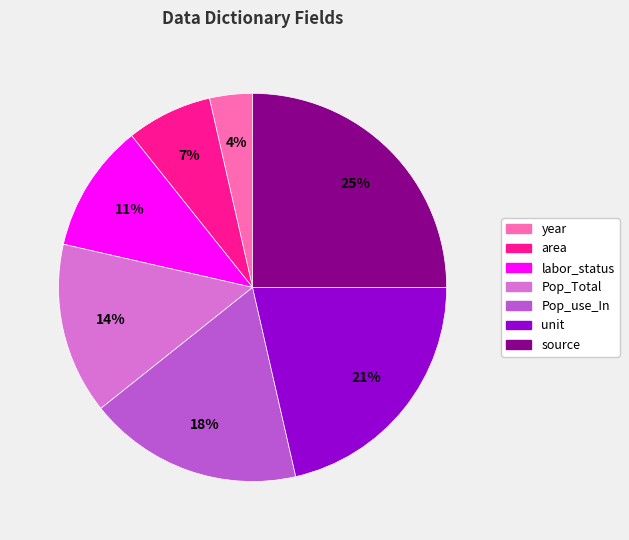

To the nearest percent, what is the difference between the largest and smallest slice percentages?

21%